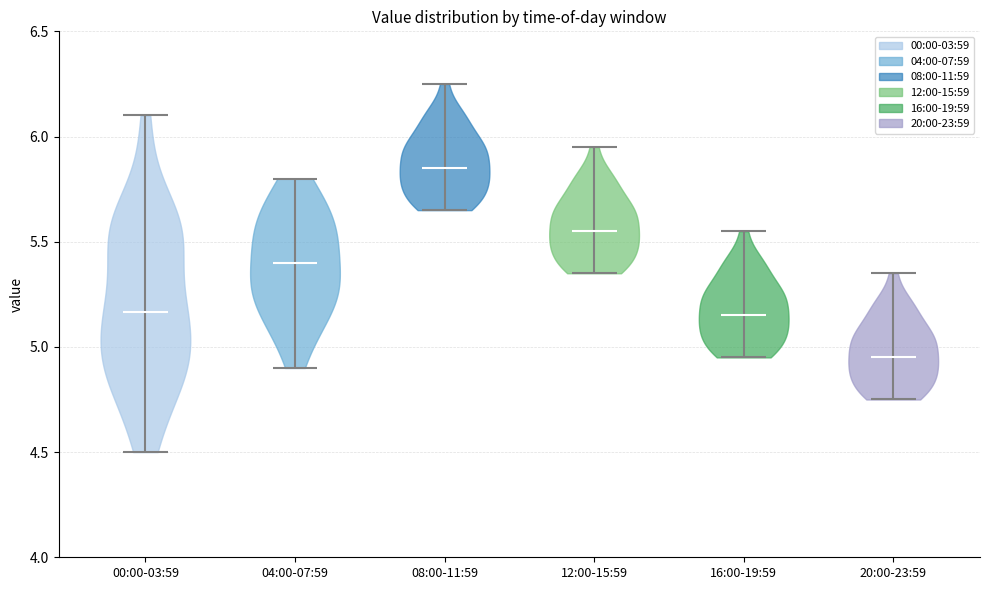

Reading left to right, read every violin against the y-axis: where its median line is, and the lowest and highest points it reaches. The values are not printed on the chart, so give them approximately, as read against the axis.

00:00-03:59: median line 5.15, lowest point 4.50, highest point 6.10
04:00-07:59: median line 5.40, lowest point 4.90, highest point 5.80
08:00-11:59: median line 5.85, lowest point 5.65, highest point 6.25
12:00-15:59: median line 5.55, lowest point 5.35, highest point 5.95
16:00-19:59: median line 5.15, lowest point 4.95, highest point 5.55
20:00-23:59: median line 4.95, lowest point 4.75, highest point 5.35